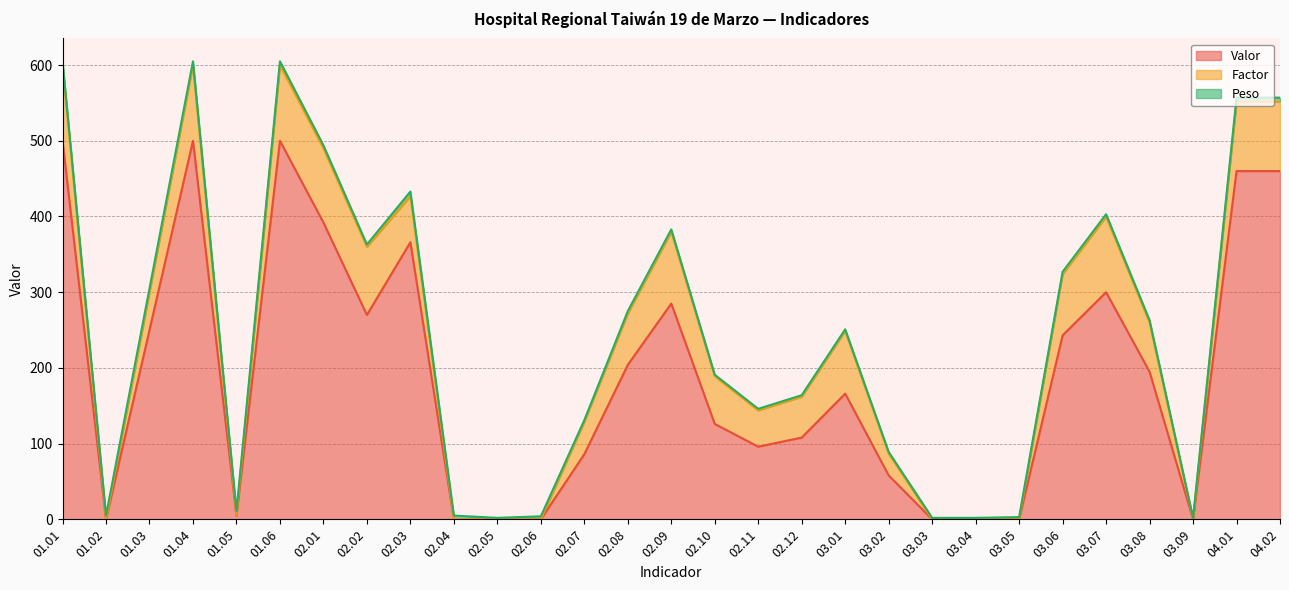

Does the chart display data point markers on the line(s)?

No